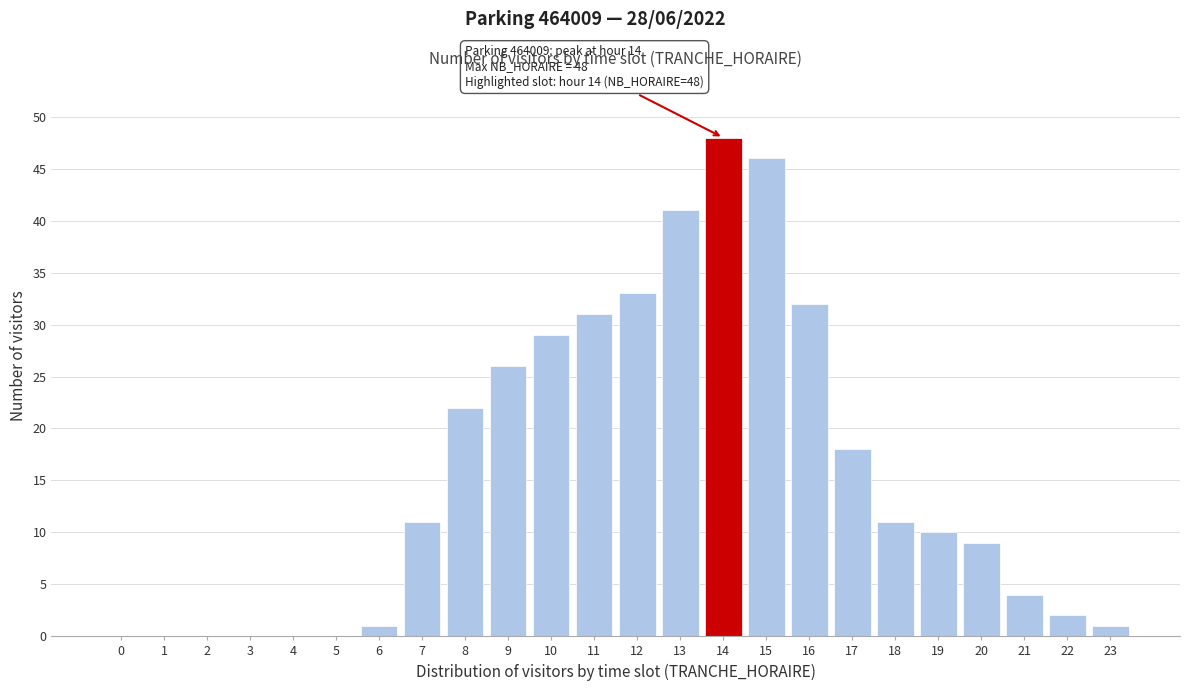

Reading left to right, extract all data points from this chart.

0=0	1=0	2=0	3=0	4=0	5=0	6=1	7=11	8=22	9=26	10=29	11=31	12=33	13=41	14=48	15=46	16=32	17=18	18=11	19=10	20=9	21=4	22=2	23=1